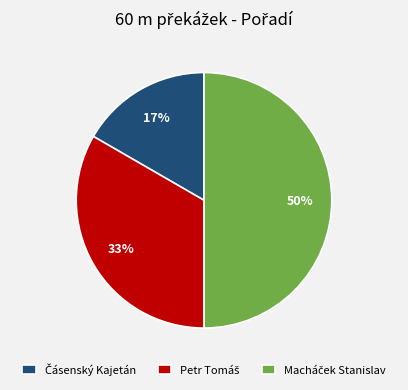

To the nearest percent, what is the difference between the largest and smallest slice percentages?

33%